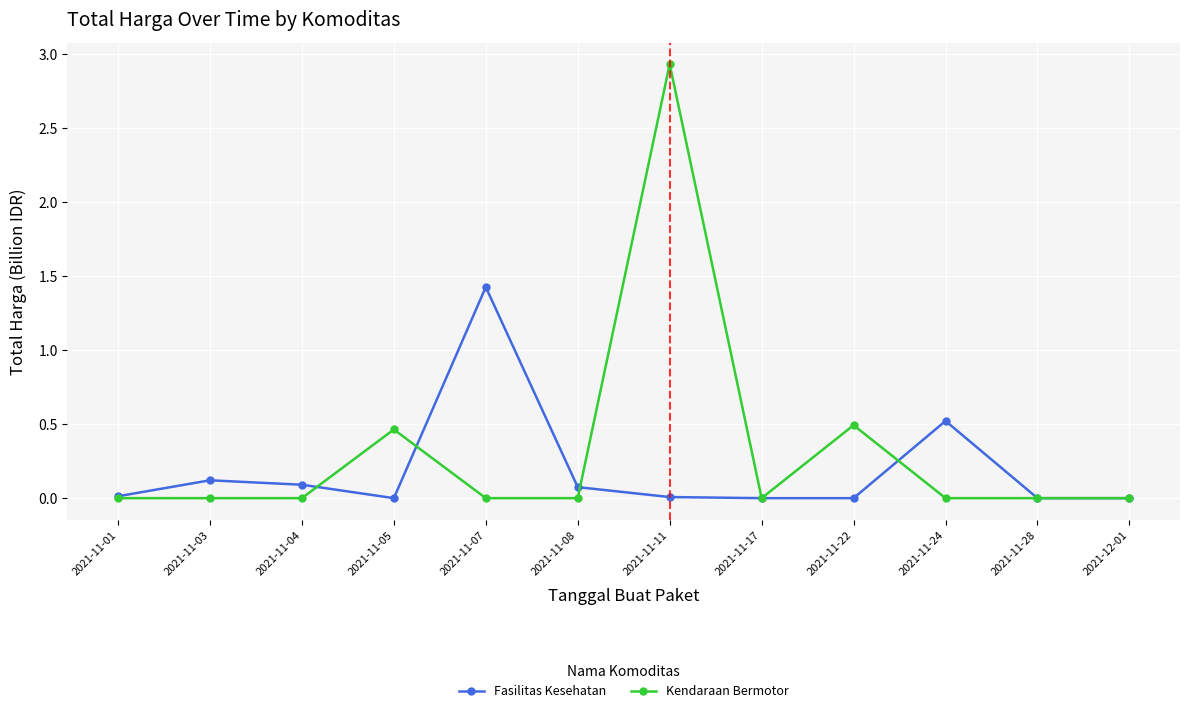

What is the difference between the maximum and minimum values in the Fasilitas Kesehatan series?

1.4